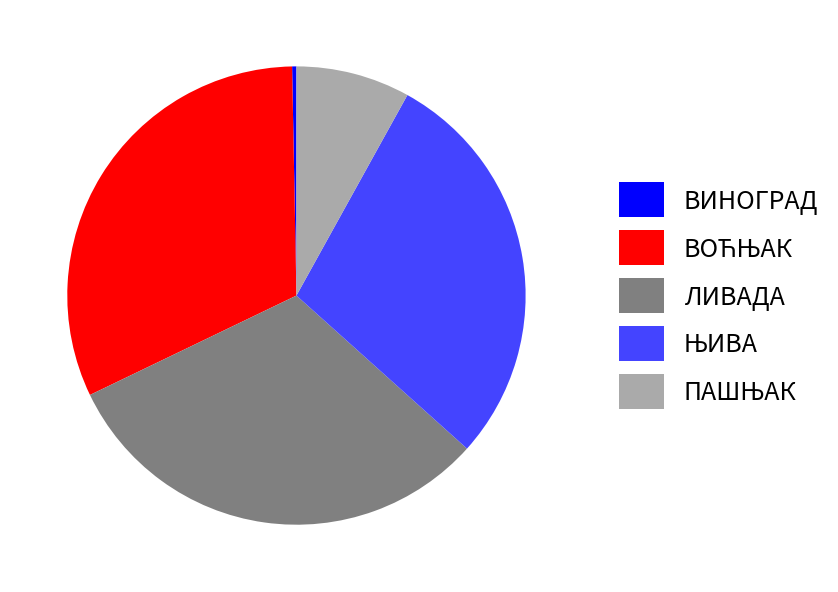

What is the smallest slice in the pie chart?

ВИНОГРАД